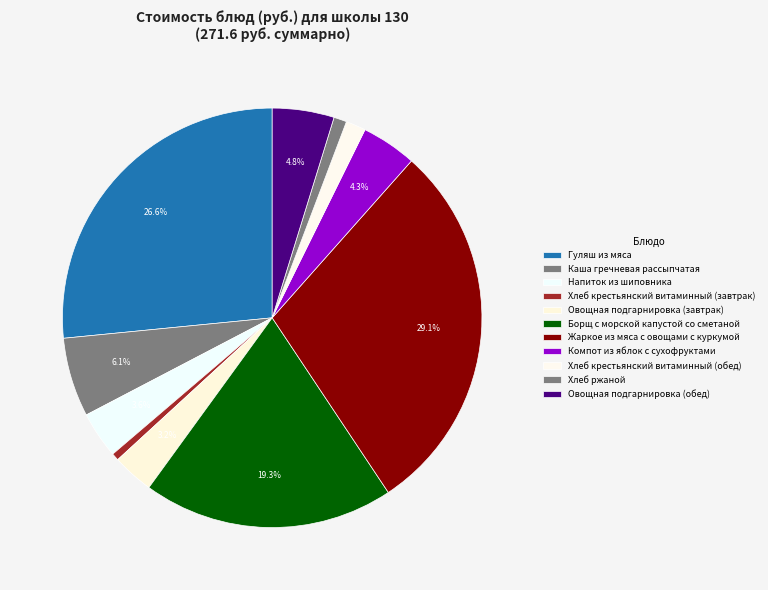

What is the smallest slice in the pie chart?

Хлеб крестьянский витаминный (завтрак)